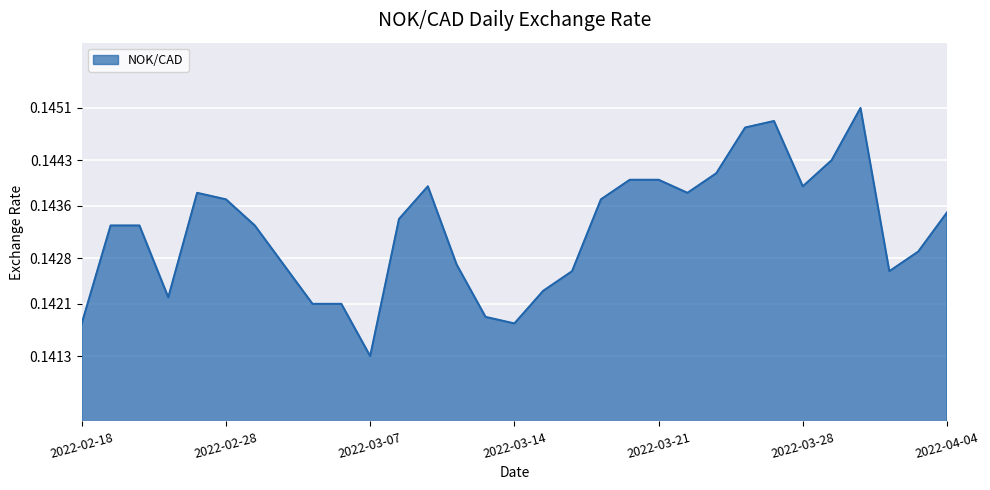

Where is the data nearest to the value 0?

2022-03-07